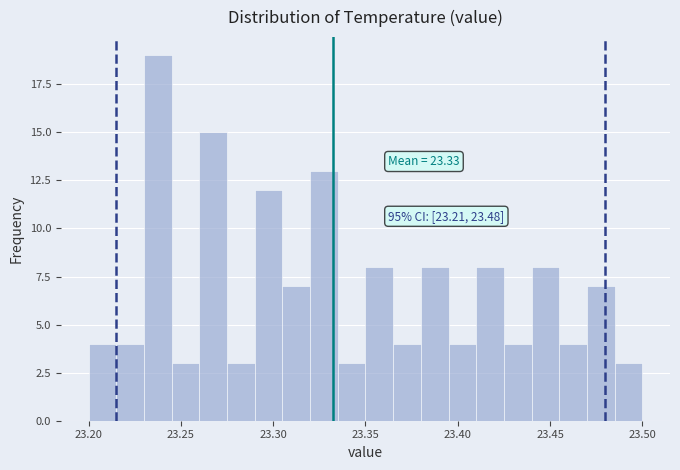

Read against the x-axis, roughly where is the centre of the tallest bar?

23.240